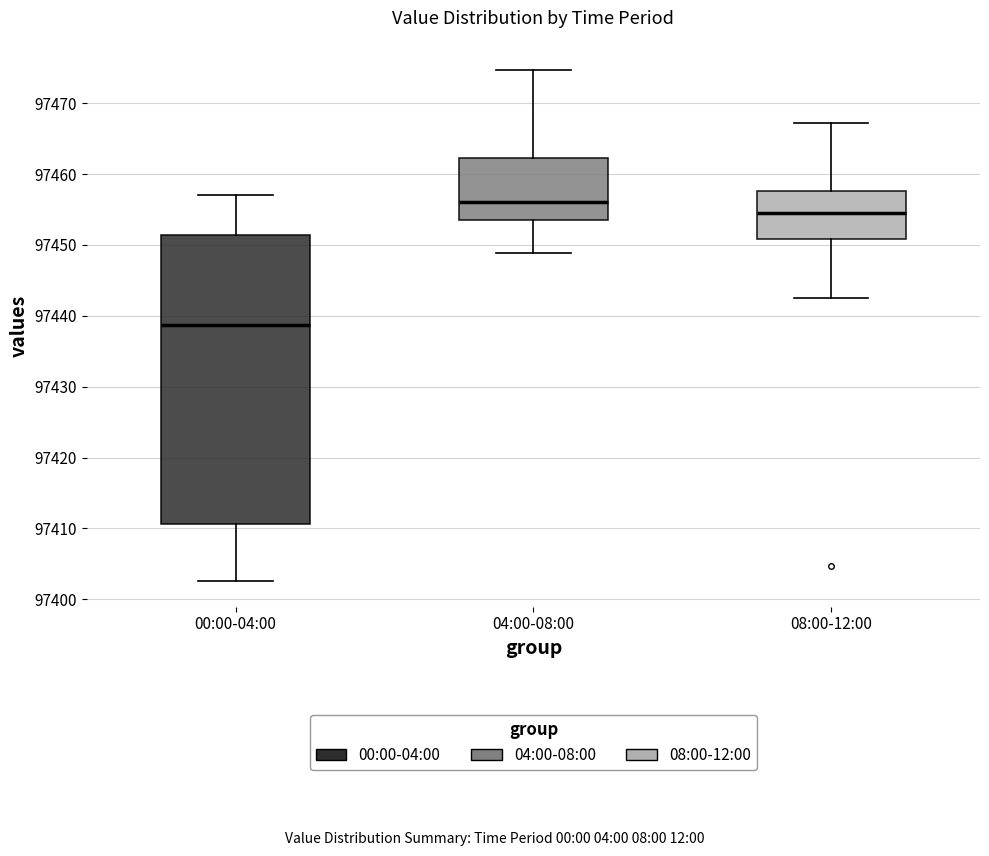

Comparing the boxes themselves (not the whiskers), which one is the tallest?

00:00-04:00